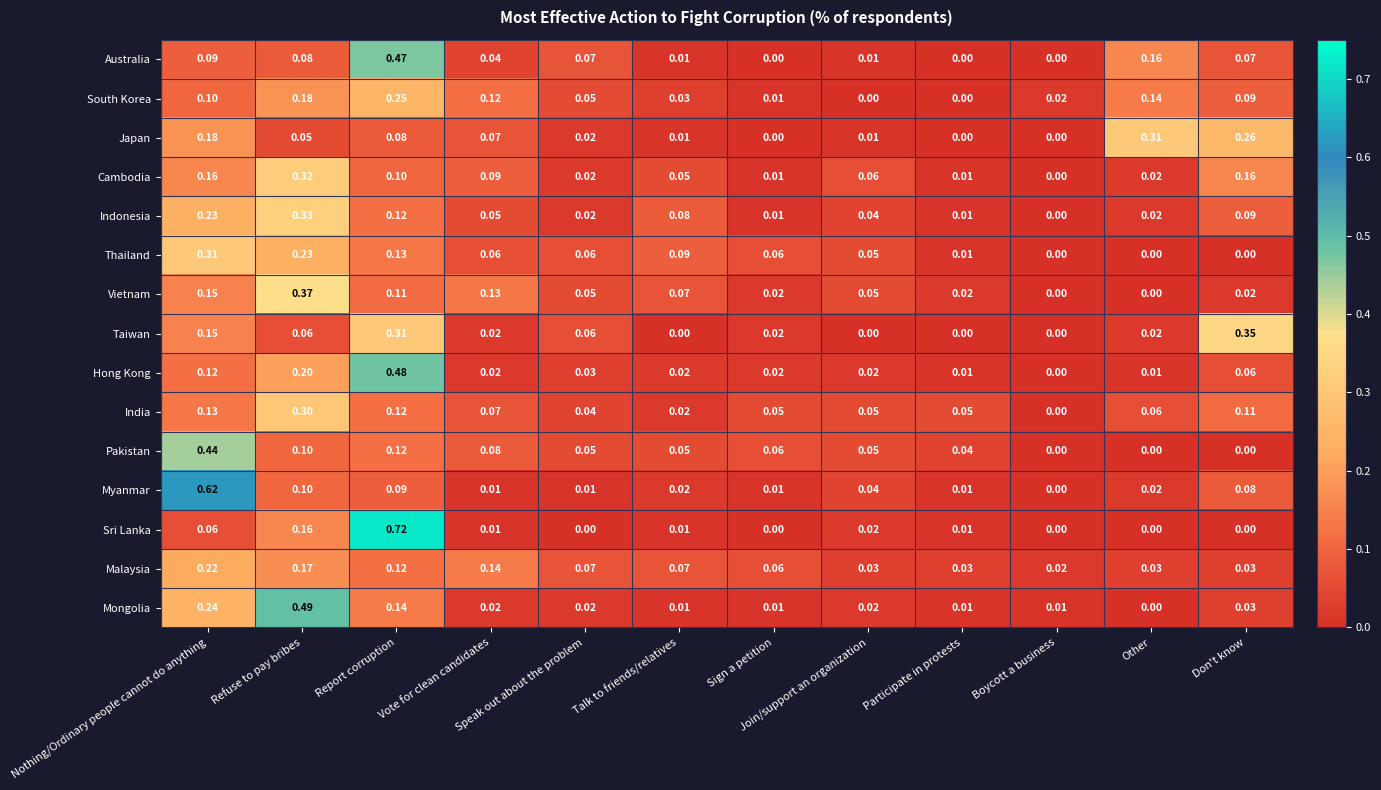

At how many categories does at least one series exceed 0?

12